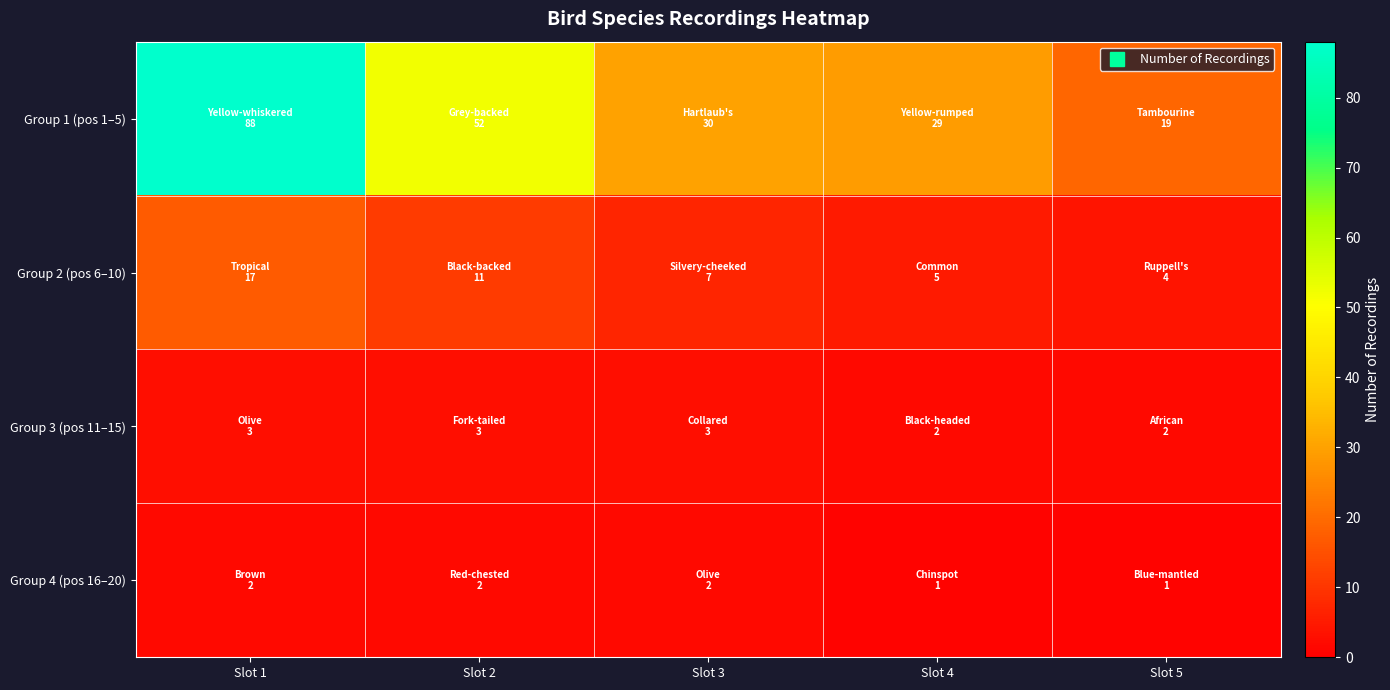

What is the minimum value shown in the chart?

1